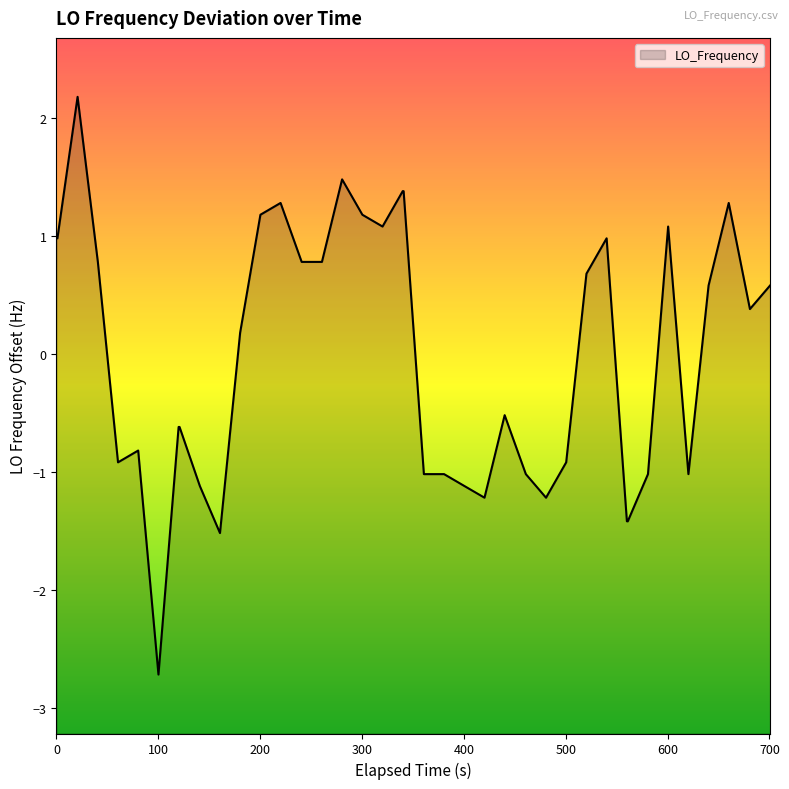

What is the difference between the maximum and minimum values?

4.9